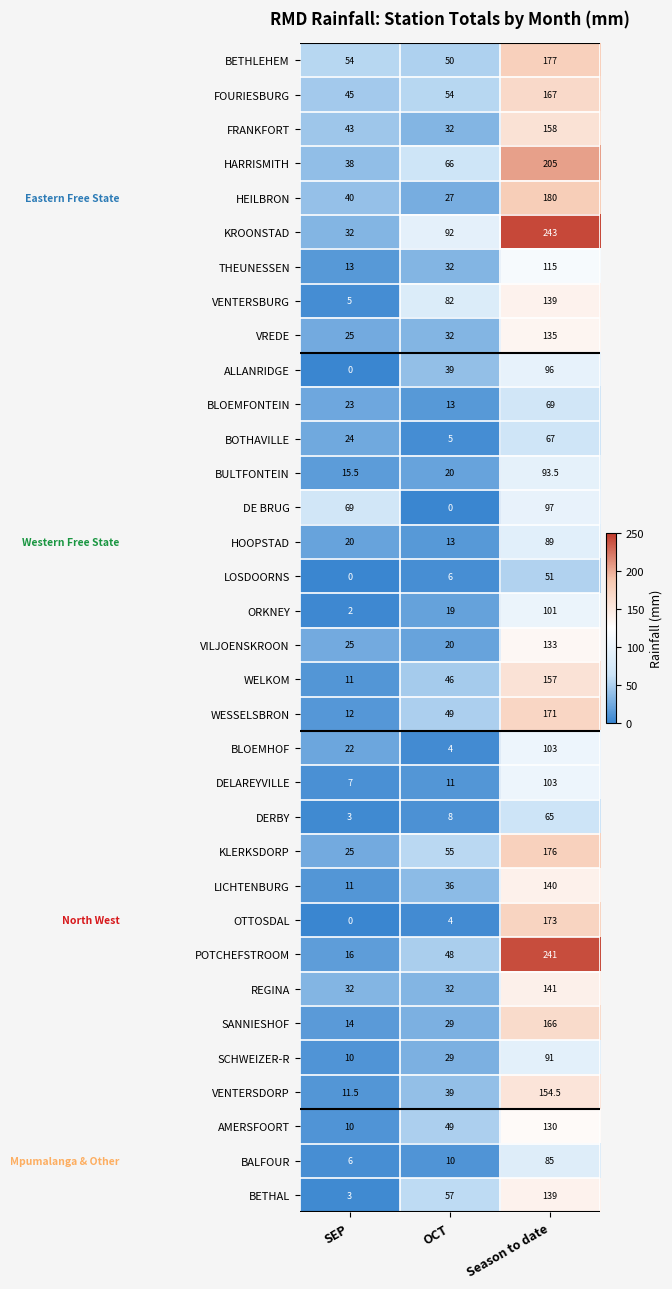

What is the difference between the highest and lowest values at Season to date?

192.0